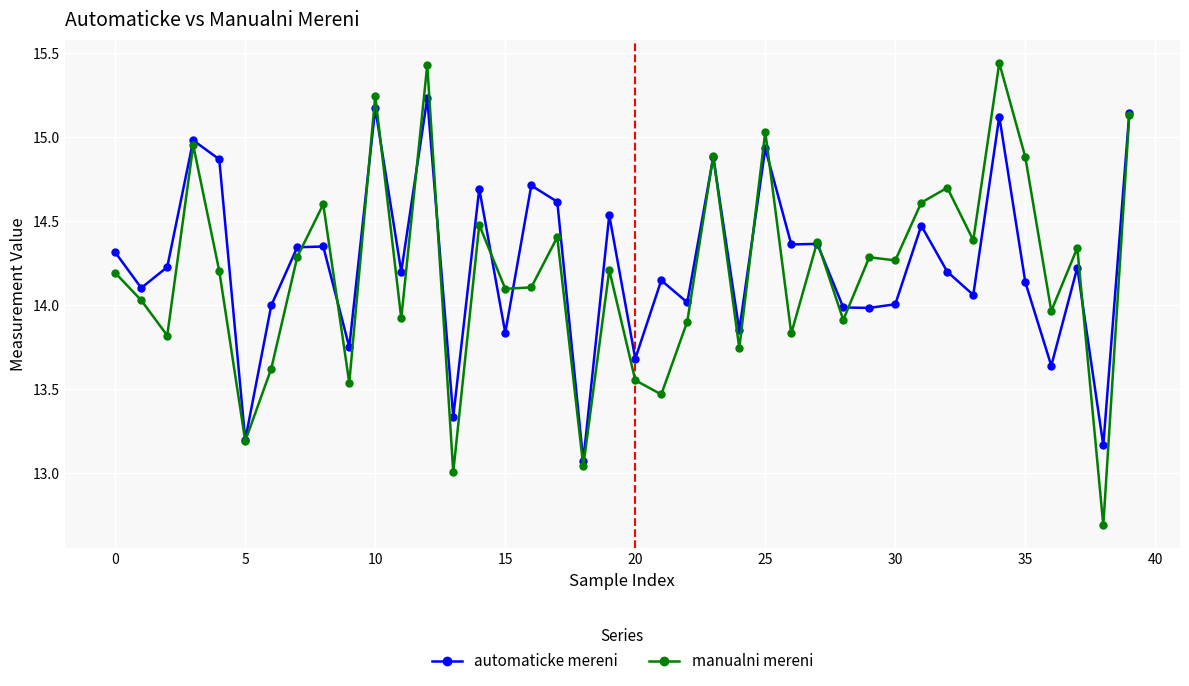

Is this an area chart (filled region under the line)?

No